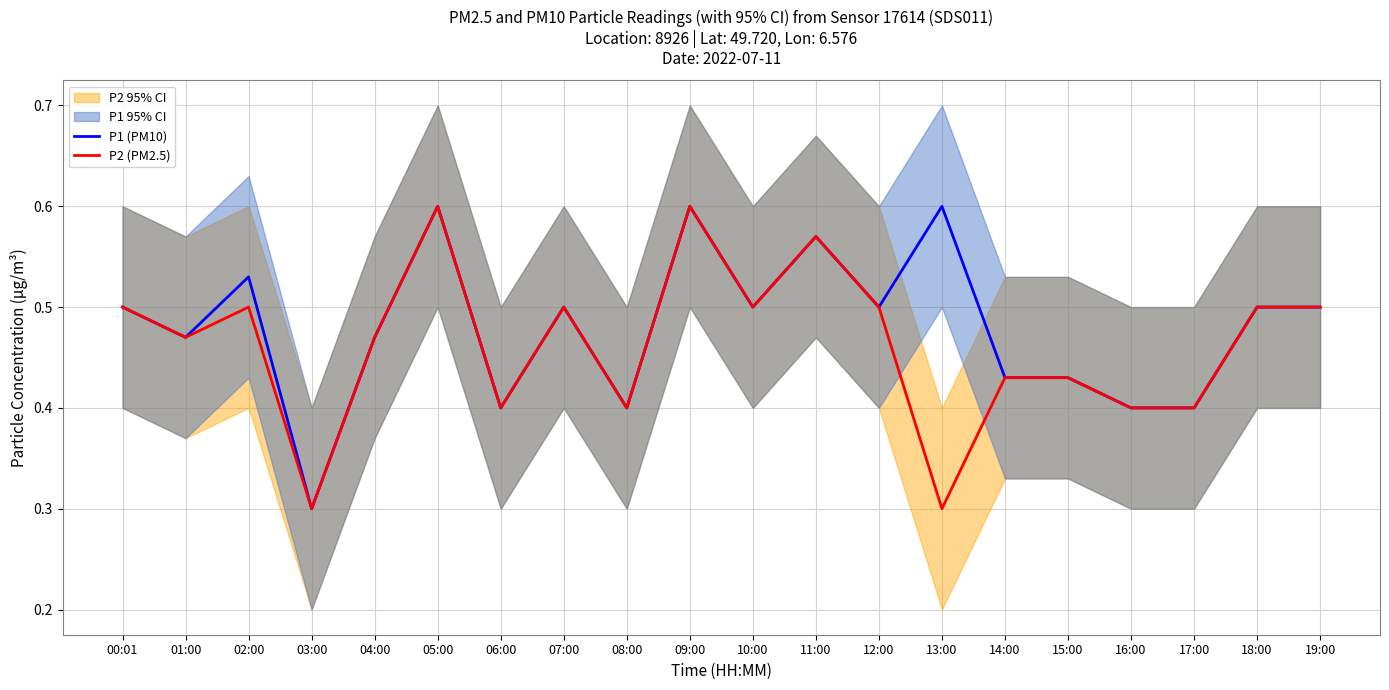

At which category is the sum across all series the highest?

05:00